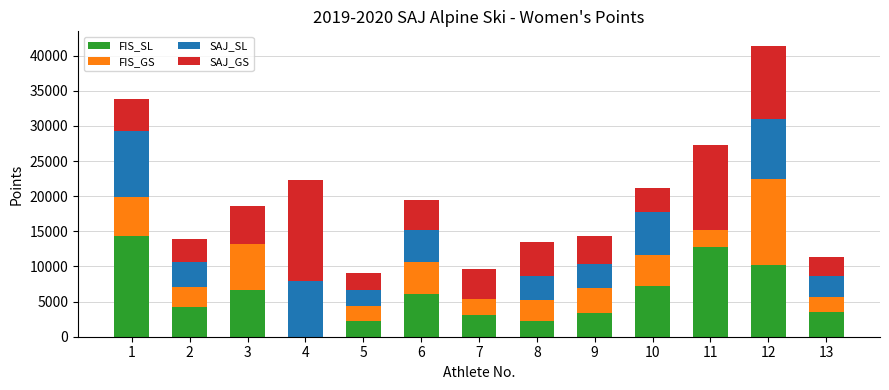

What are all the series names shown in the legend?

FIS_SL, FIS_GS, SAJ_SL, SAJ_GS